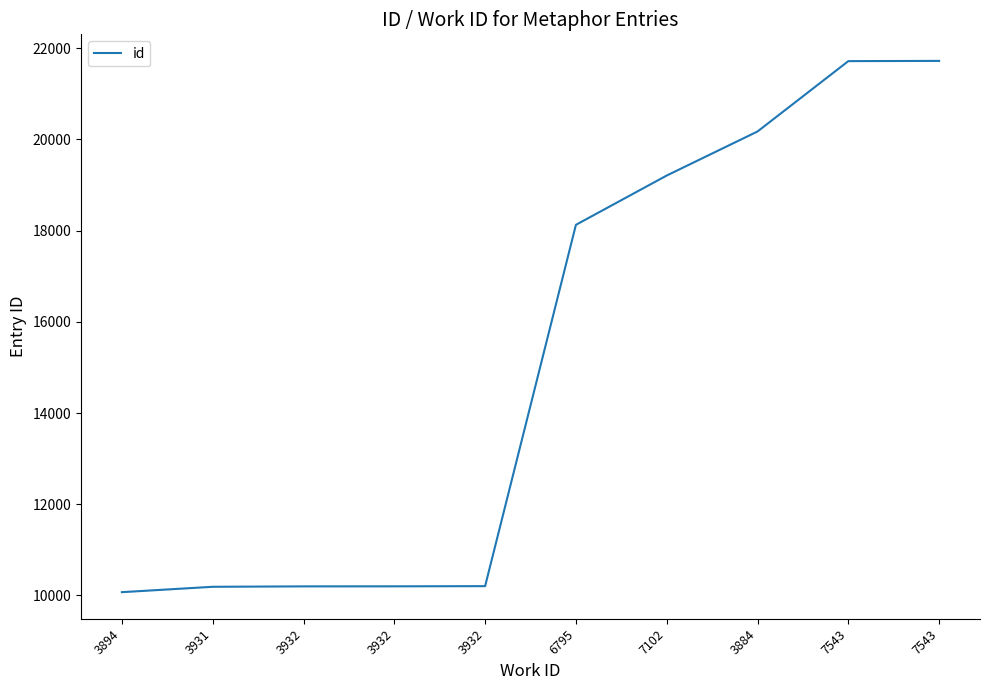

How many lines are shown in the chart?

1